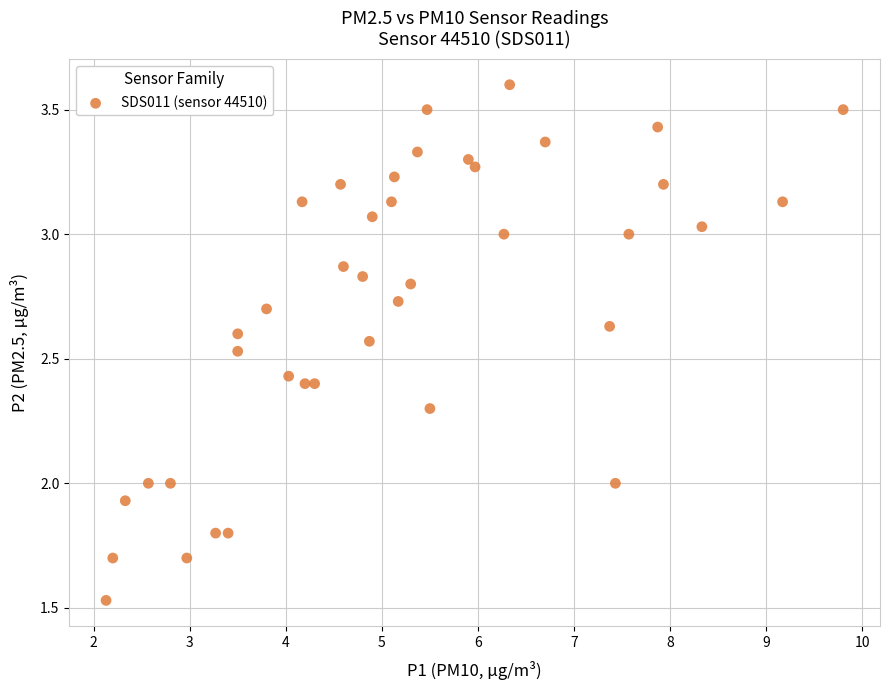

What is the range of X values (max minus min)?

7.7